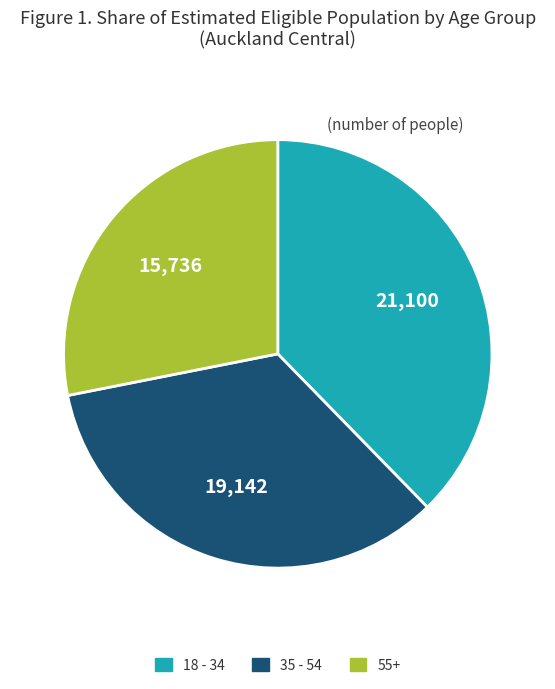

Is there any slice that represents more than half of the pie?

No